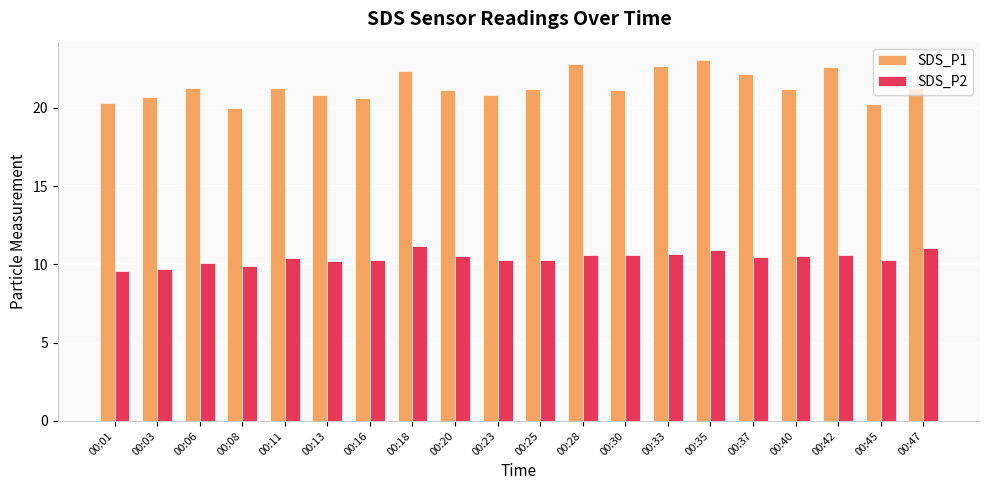

What is the total value across all series at 00:06?

31.4